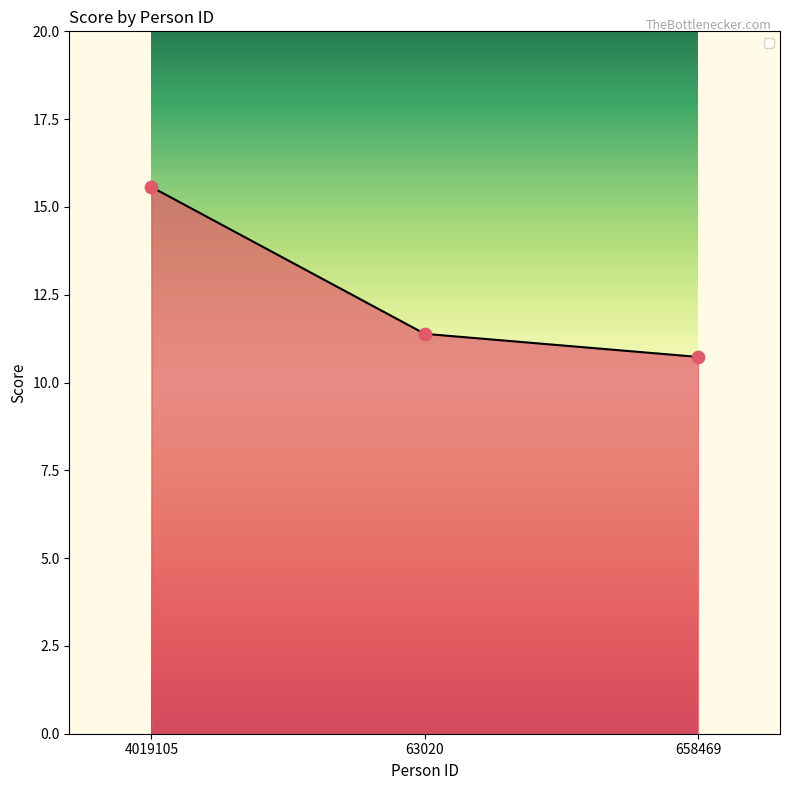

Between 4019105 and 658469, which is larger?

4019105